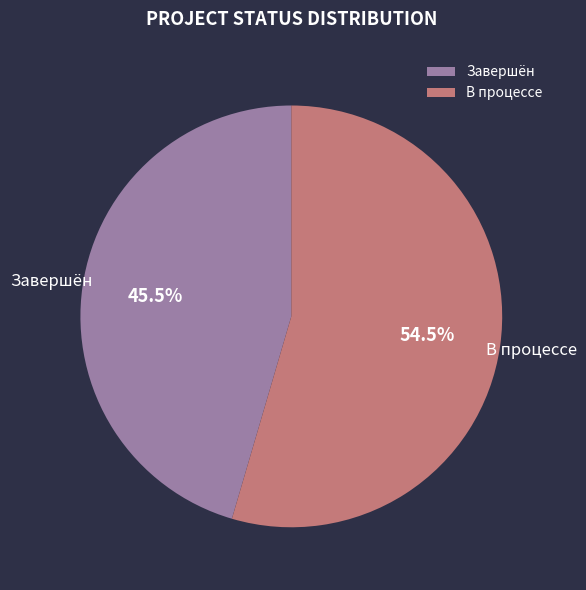

What percentage do В процессе and Завершён together represent?

100.0%